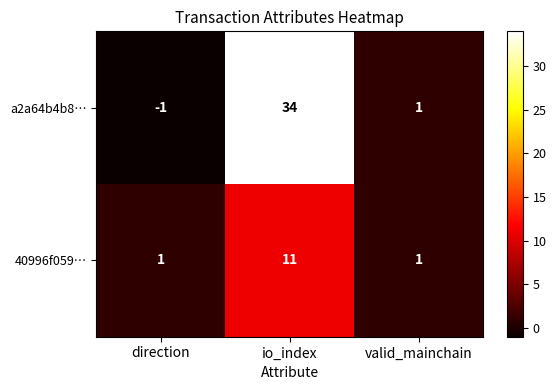

Is it true that 40996f059… equals 1 at direction?

True